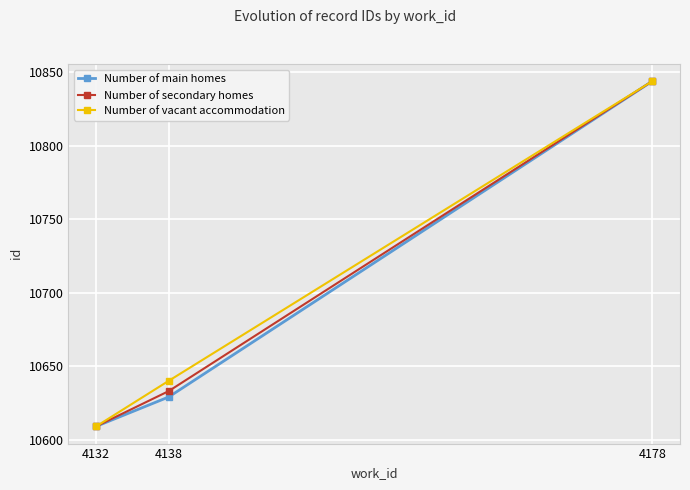

Which series has the largest total across all categories?

Number of vacant accommodation